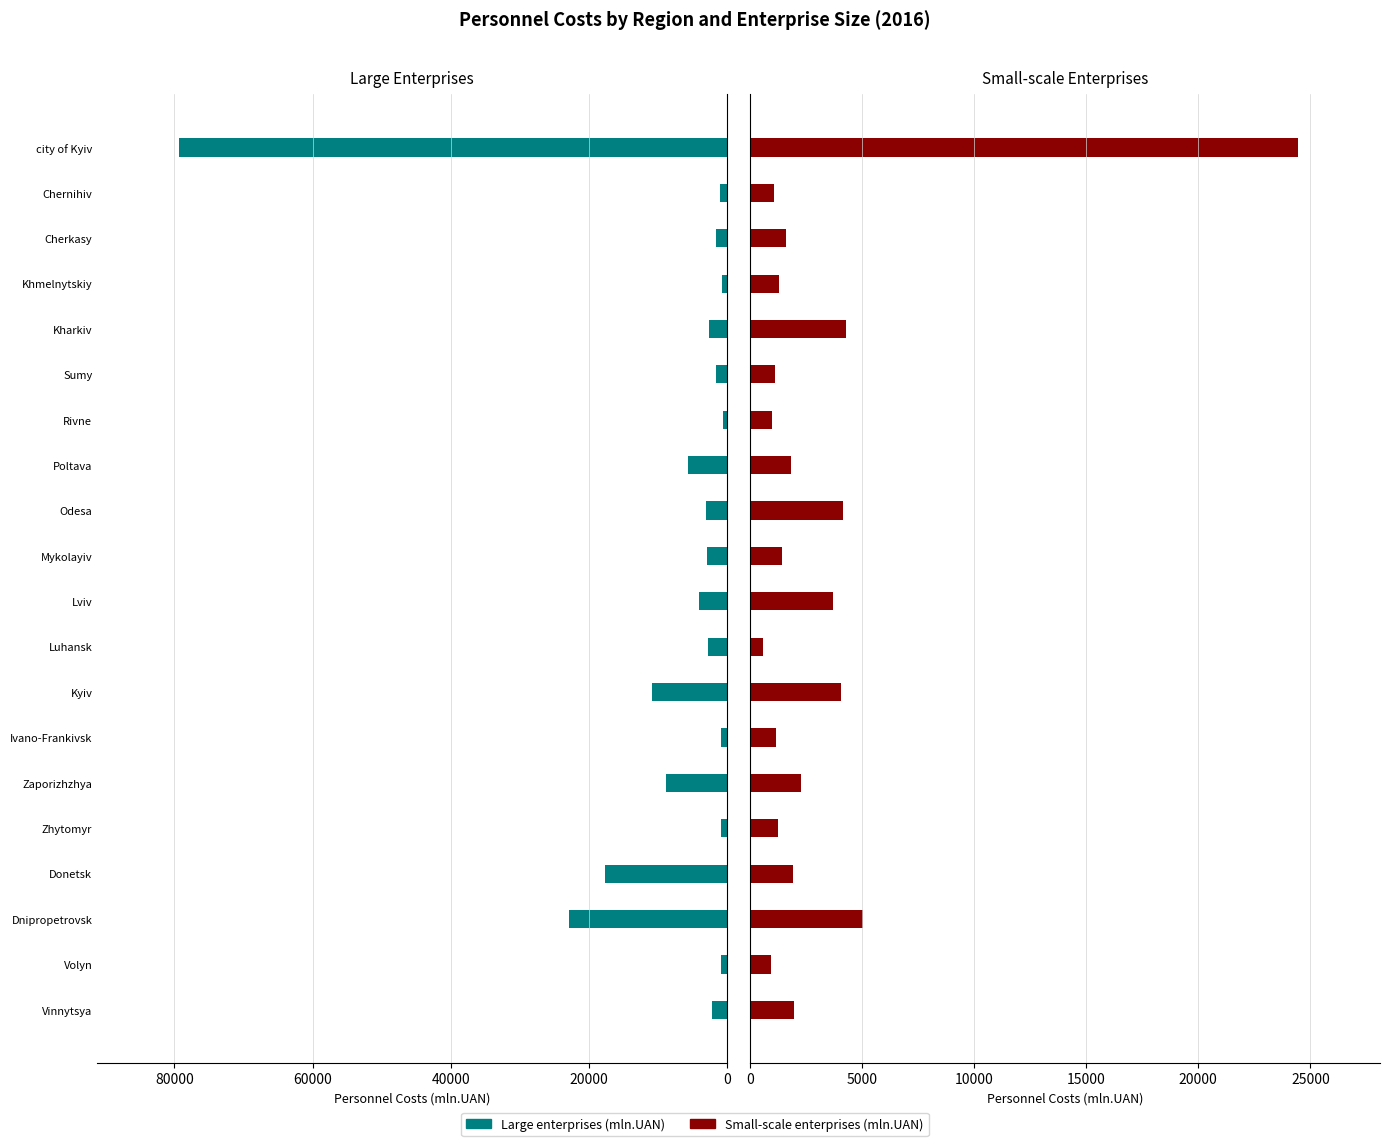

Rank the series by their average value, from lowest to highest.

small-scale enterprises (mln.UAN), large enterprises (mln.UAN)